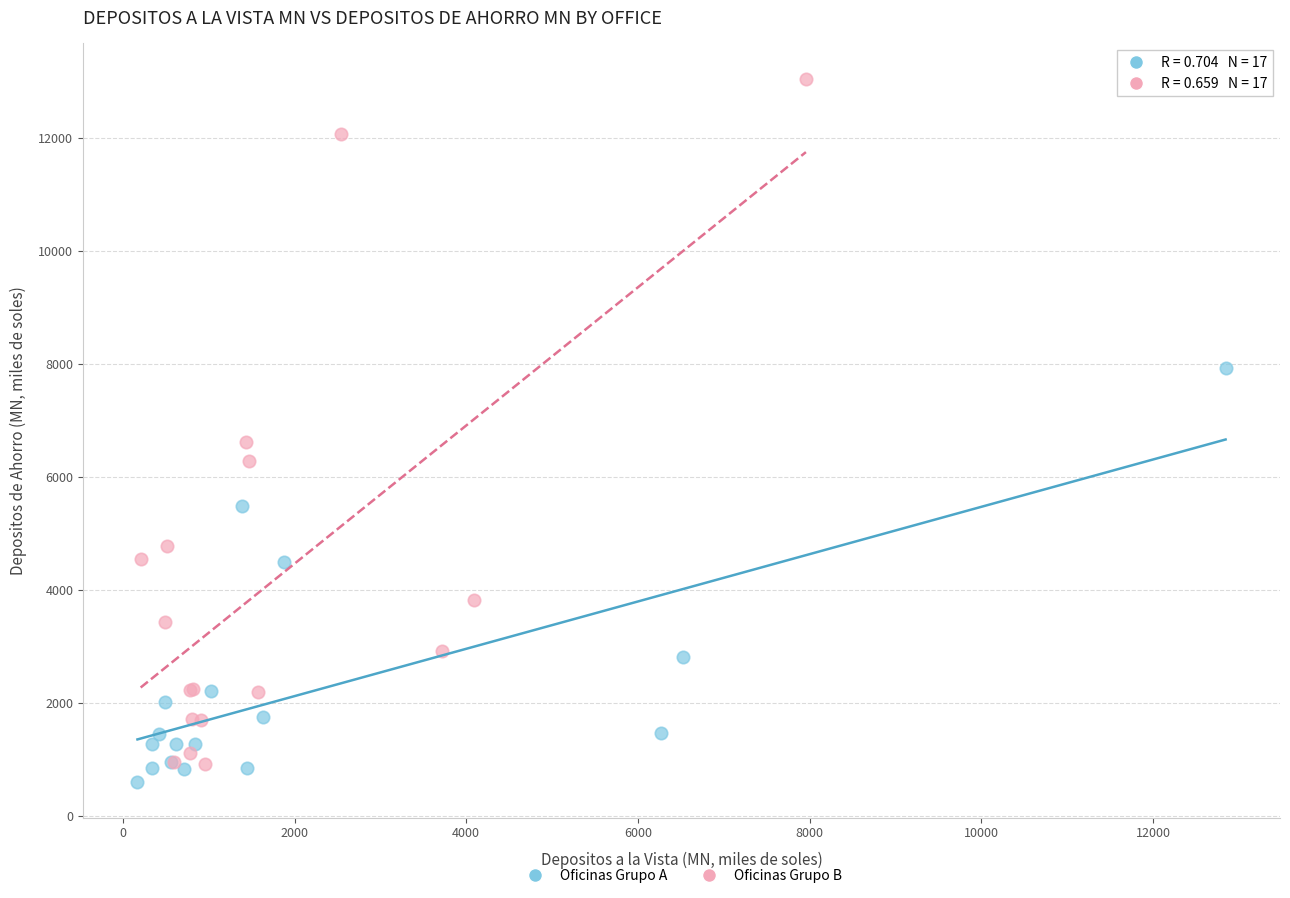

Which series contains the highest Y value?

Oficinas Grupo B